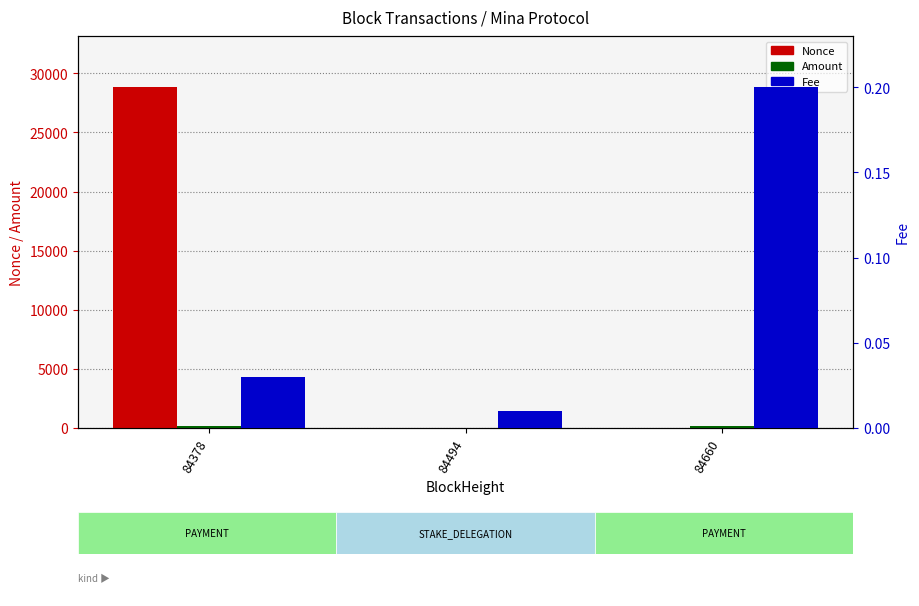

How many values in Nonce are above zero?

2